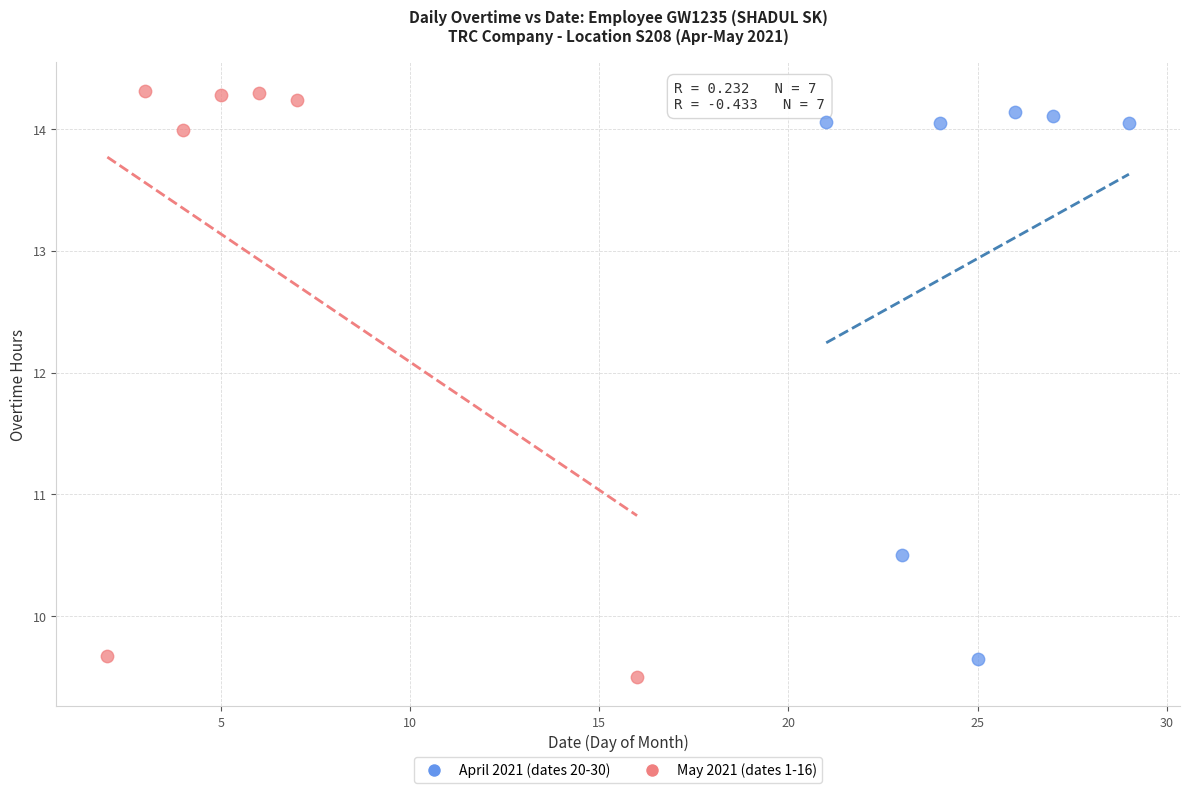

Which series contains the highest Y value?

May 2021 (dates 1-16)